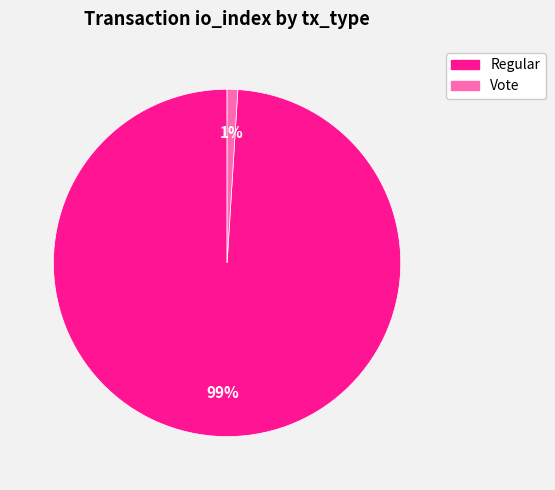

To the nearest percent, what portion does Regular represent?

99%